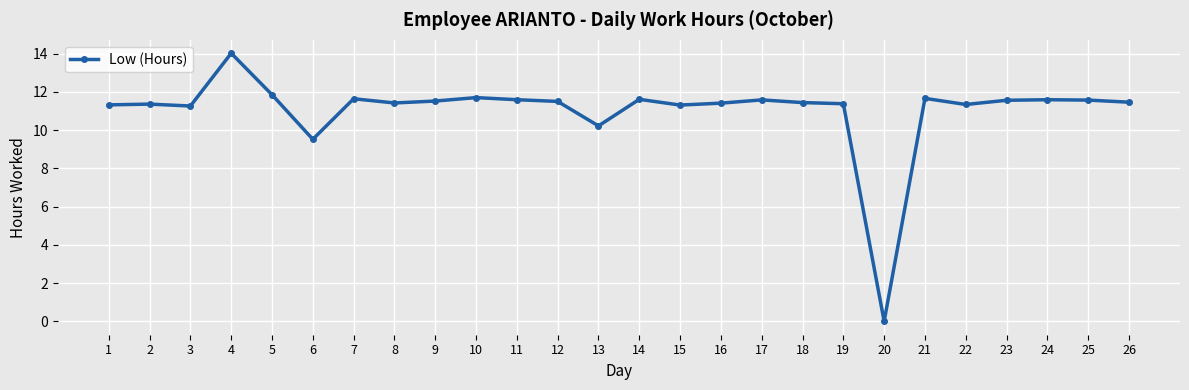

What is the difference between the maximum and second lowest values?

4.5